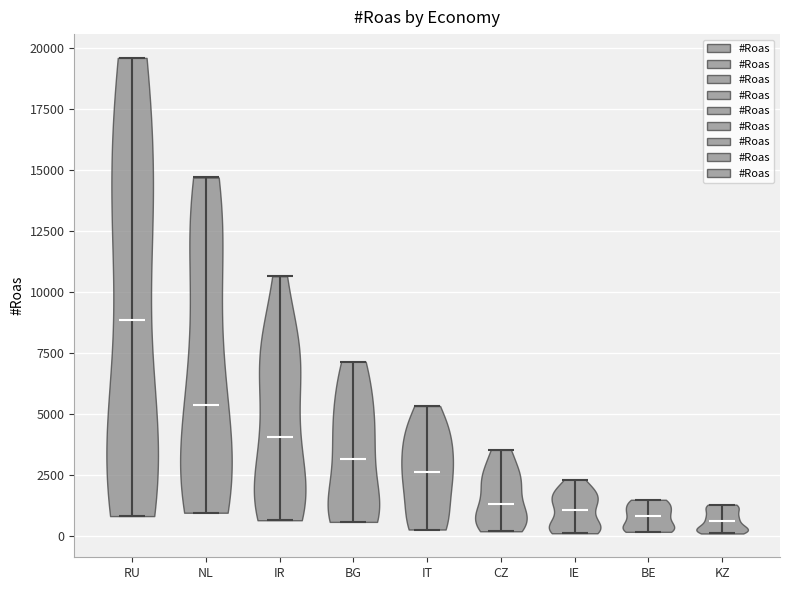

Reading left to right, read every violin against the y-axis: where its median line is, and the lowest and highest points it reaches. The values are not printed on the chart, so give them approximately, as read against the axis.

RU: median line 9000, lowest point 1000, highest point 19500
NL: median line 5500, lowest point 1000, highest point 14500
IR: median line 4000, lowest point 500, highest point 10500
BG: median line 3000, lowest point 500, highest point 7000
IT: median line 2500, lowest point 500, highest point 5500
CZ: median line 1500, lowest point 0, highest point 3500
IE: median line 1000, lowest point 0, highest point 2500
BE: median line 1000, lowest point 0, highest point 1500
KZ: median line 500, lowest point 0, highest point 1500